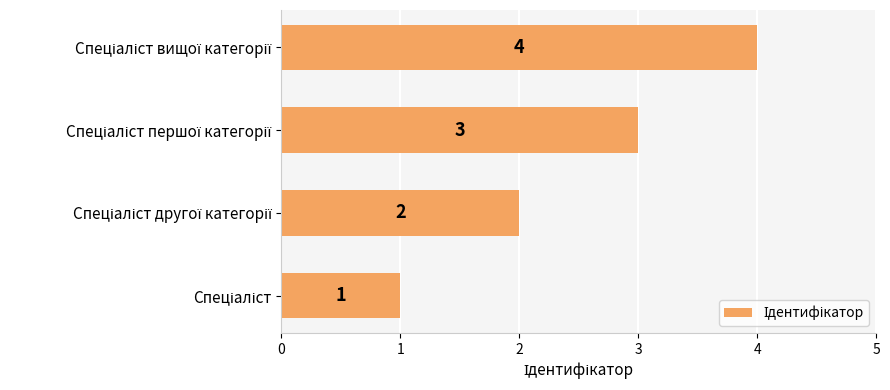

What is the sum of all values?

10